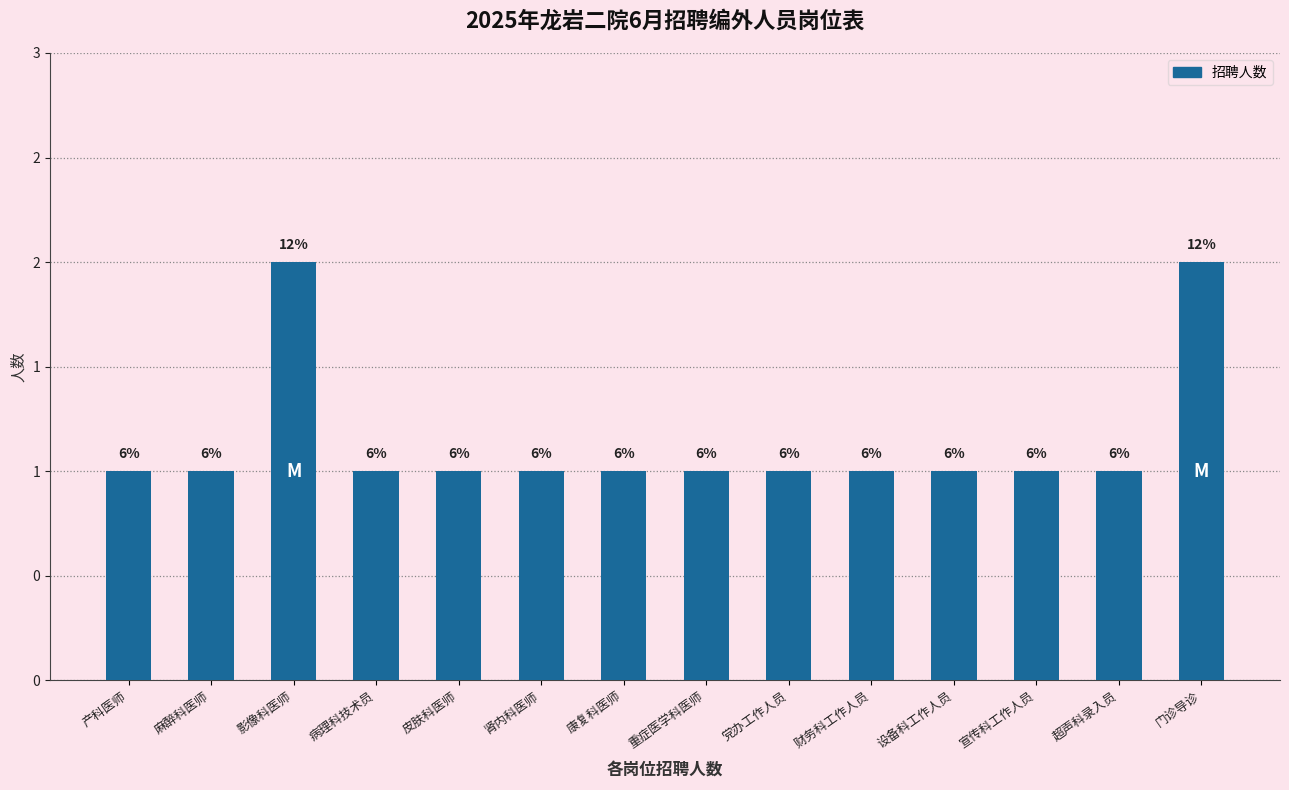

How many values are between 1 and 2?

14